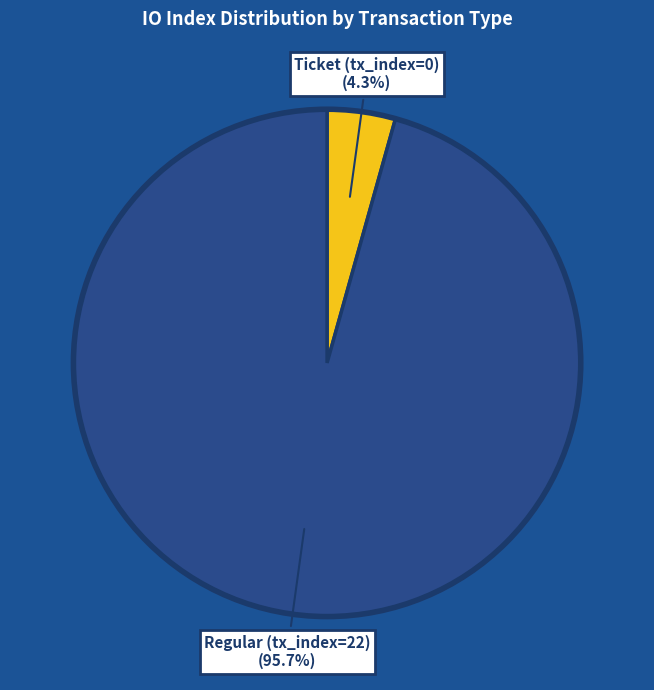

Is there any slice that represents more than half of the pie?

Yes